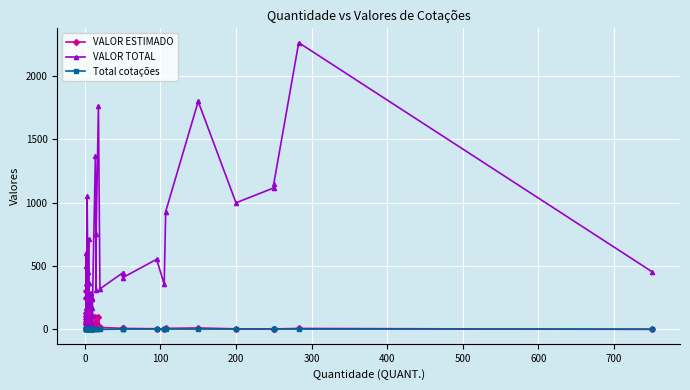

Reading left to right, extract all data points from this chart.

VALOR ESTIMADO: 108.9	62.5	39.5	9.0	85.5	300.0	250.0	132.3	350.1	113.9	8.8	5.6	142.9	74.0	27.2	36.4	23.0	26.4	27.2	11.2	0.7	16.8	97.9	21.0	50.4	97.9	16.0	8.9	8.9	8.2	5.8	3.4	8.7	12.0	5.0	4.5	4.6	8.0	0.6
VALOR TOTAL: 108.9	62.5	39.5	18.1	171.1	600.0	500.0	264.5	1050.5	455.8	35.1	28.0	714.6	370.0	190.6	291.0	184.0	238.0	245.1	112.0	7.1	167.6	1370.9	314.7	756.3	1762.6	320.4	446.5	446.5	408.5	553.9	357.0	930.9	1800.0	1000.0	1117.5	1150.0	2264.0	457.5
Total cotações: 2.0	3.0	3.0	3.0	2.0	3.0	3.0	3.0	2.0	3.0	0.0	1.0	3.0	3.0	3.0	3.0	3.0	3.0	3.0	0.0	3.0	3.0	3.0	1.0	3.0	3.0	1.0	3.0	3.0	3.0	3.0	3.0	3.0	3.0	3.0	3.0	3.0	3.0	3.0